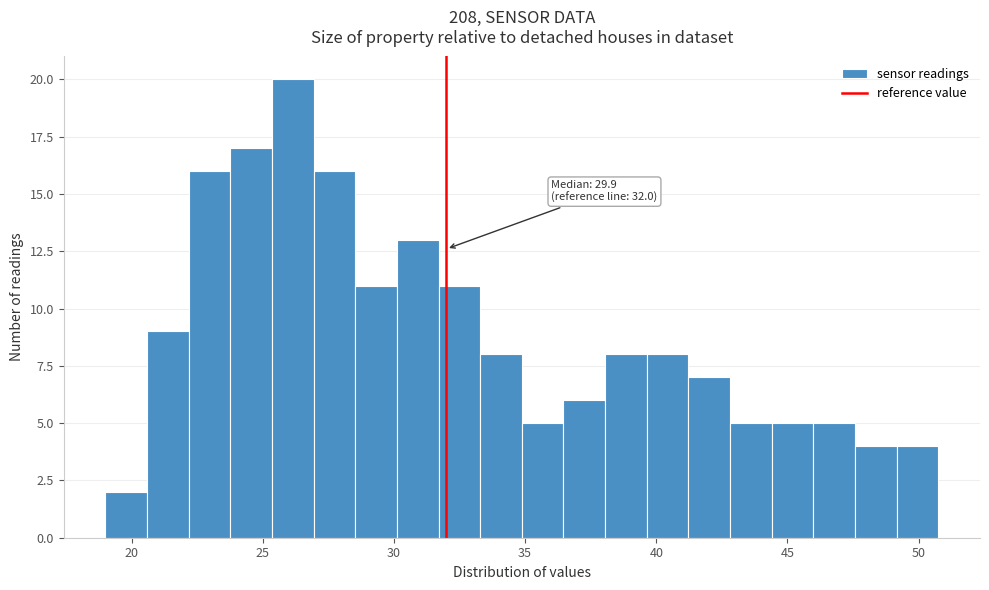

Around what value on the x-axis is the tallest bar? Give the approximate position of its centre, as read against the axis.

26.0